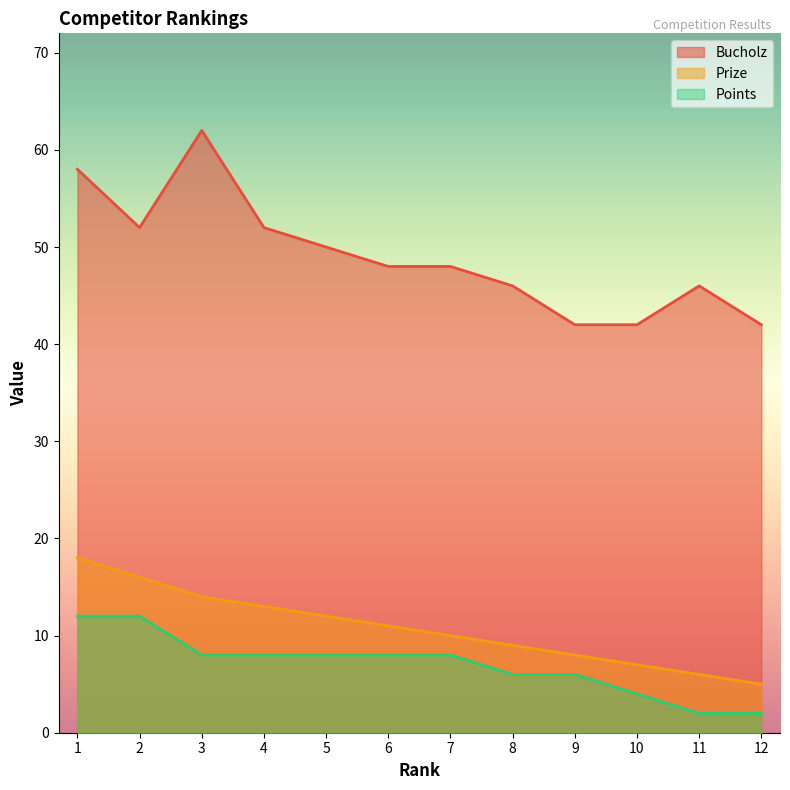

True or false: Prize and Bucholz intersect in this chart.

False